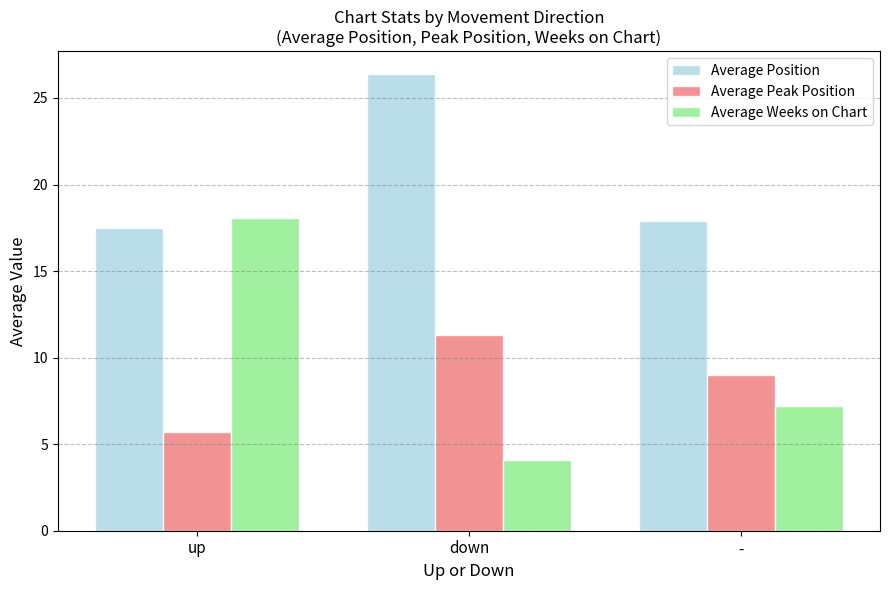

Which series has the largest total across all categories?

Average Position